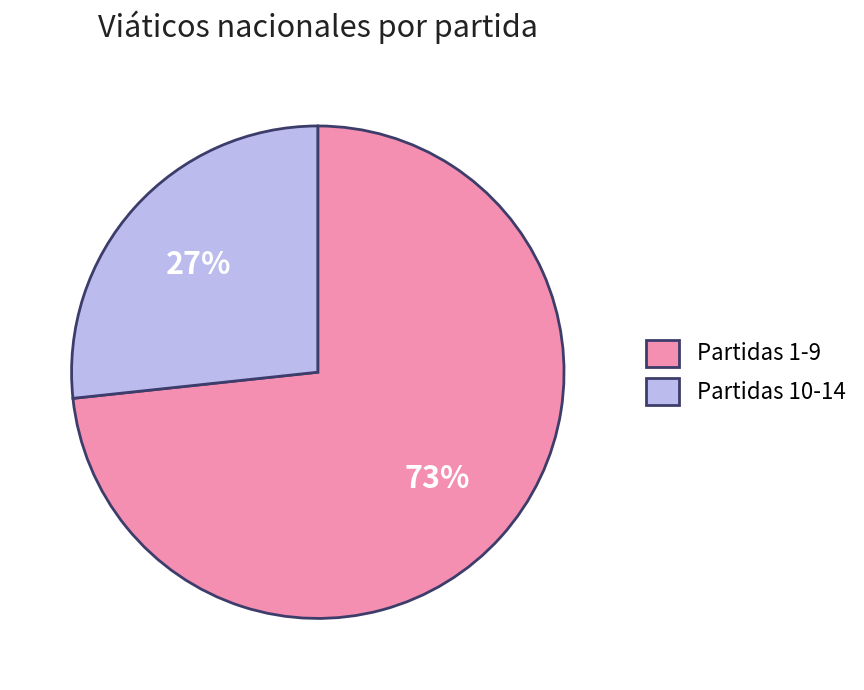

To the nearest percent, what is the average slice percentage?

50%